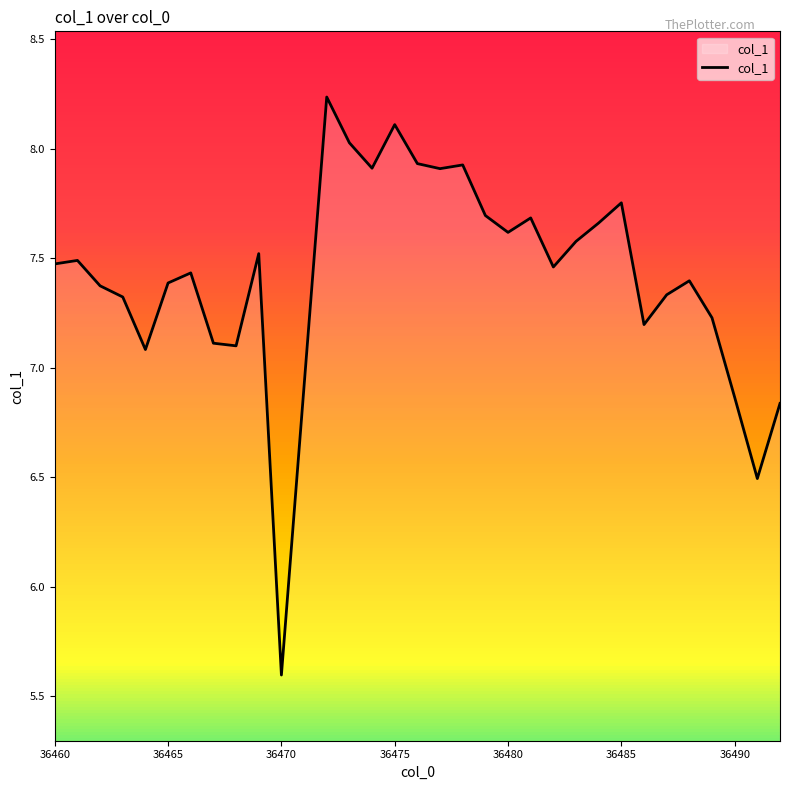

What is the smallest value displayed?

5.6